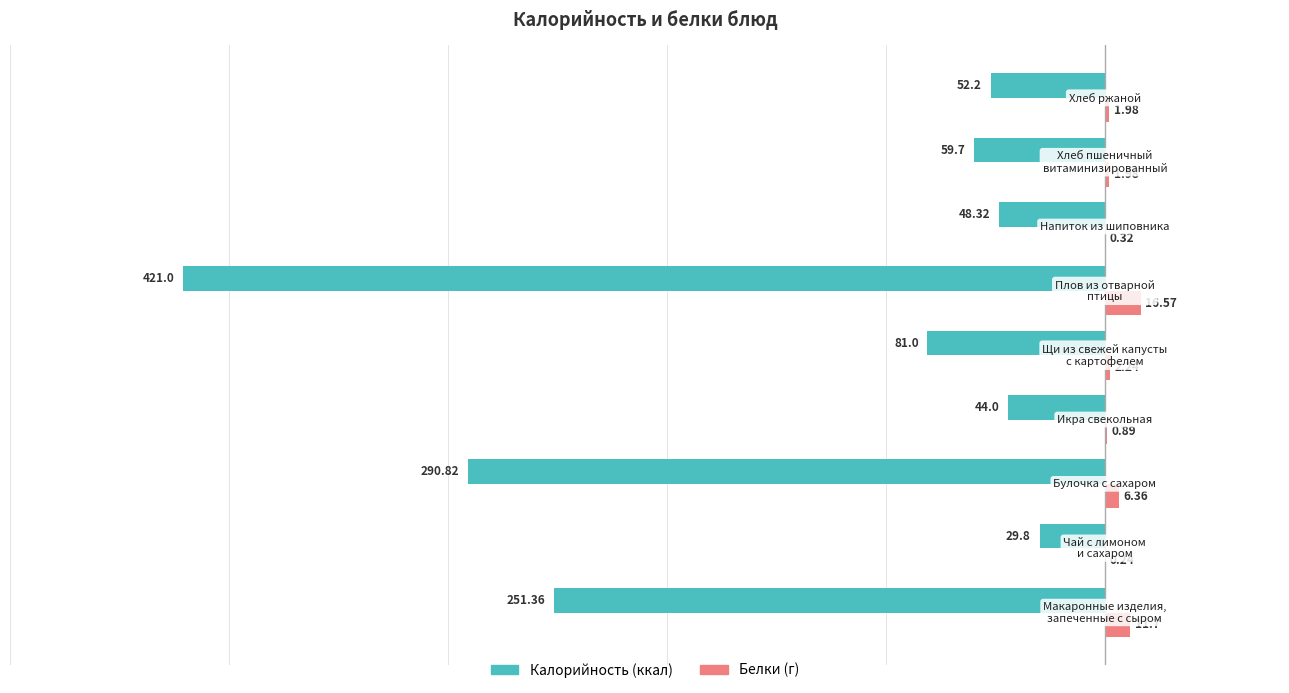

How many categories are shown in the chart?

9